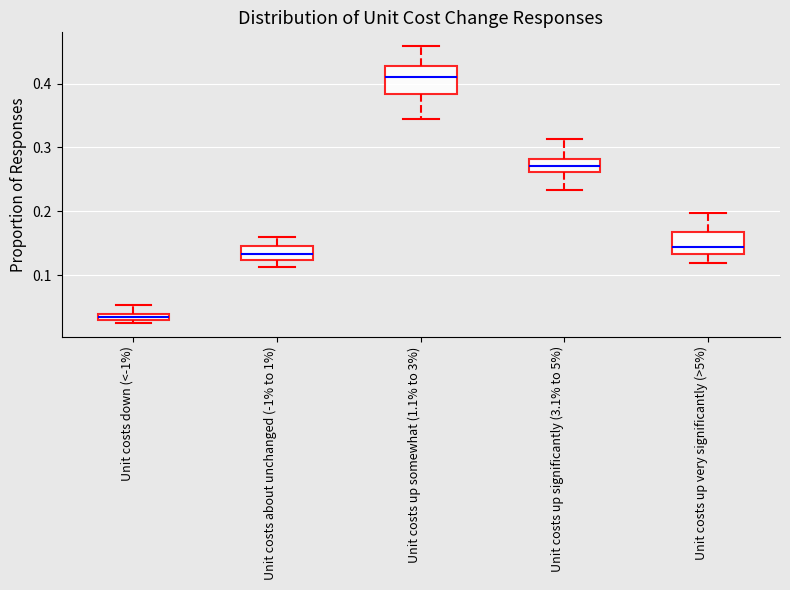

Which box's median line is the highest?

Unit costs up somewhat (1.1% to 3%)